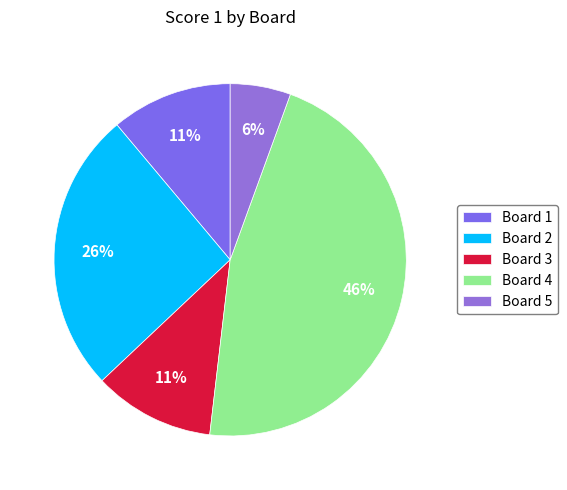

Is the sum of Board 5 and Board 3 greater than half?

No